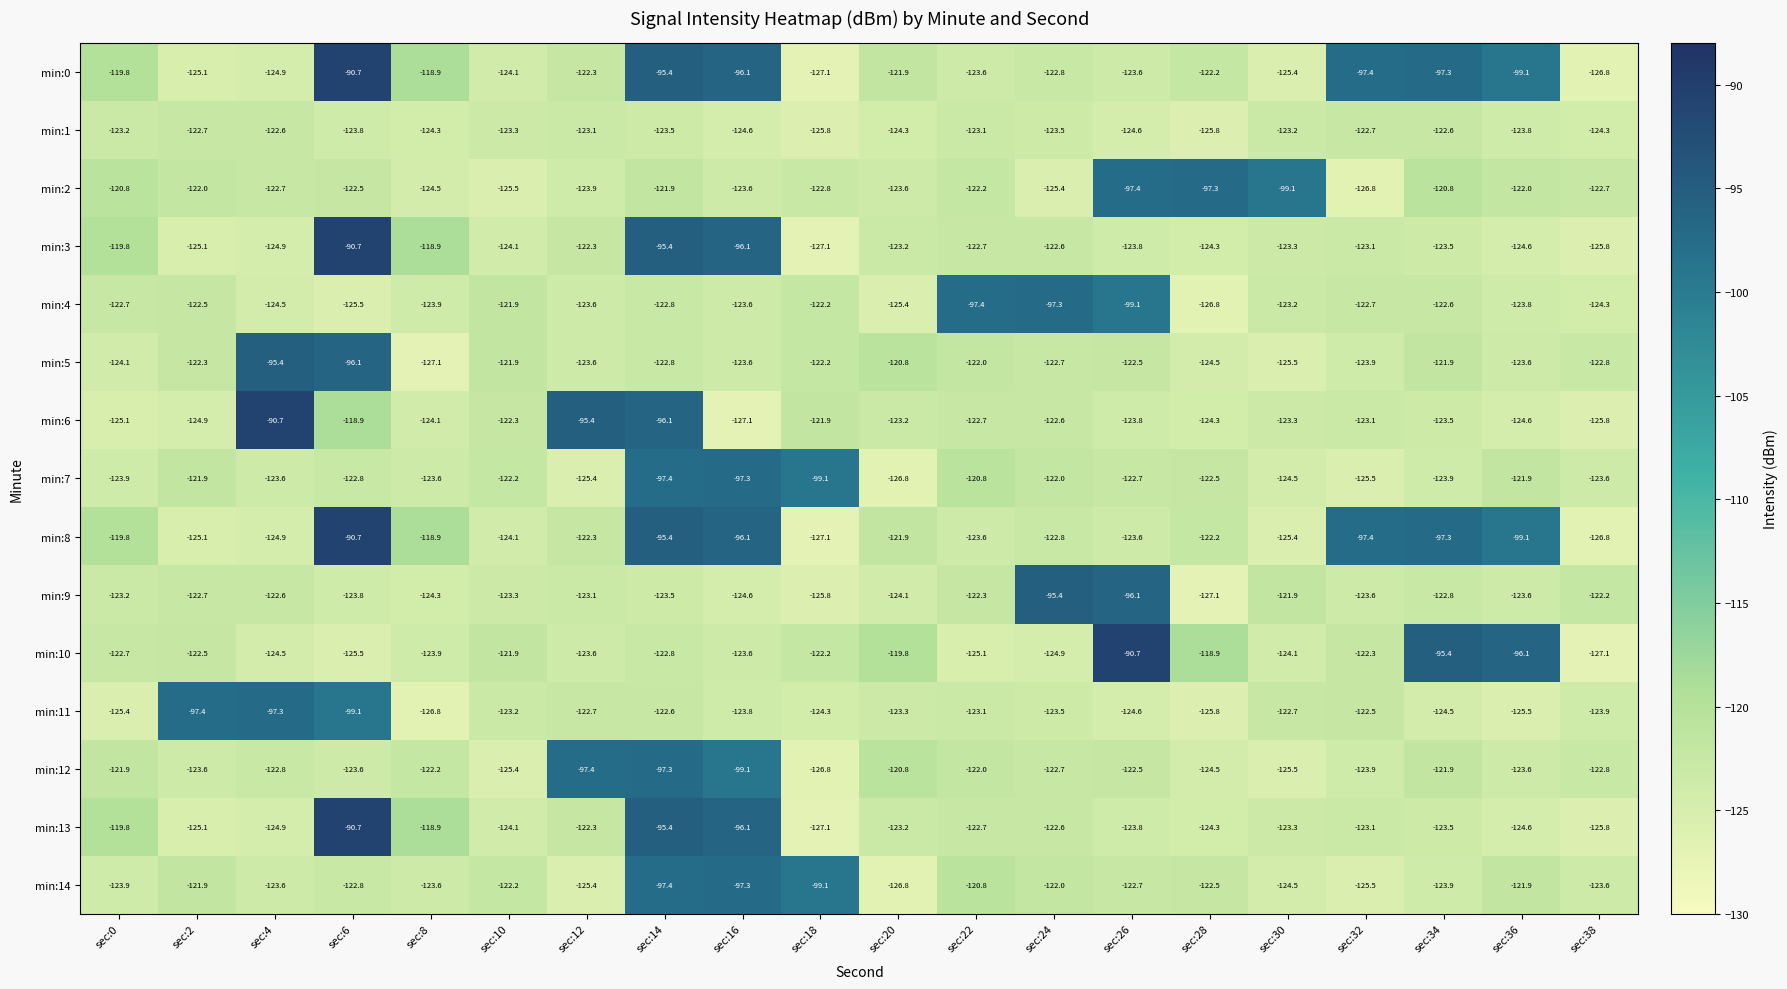

At which category is the sum across all series the highest?

sec:14